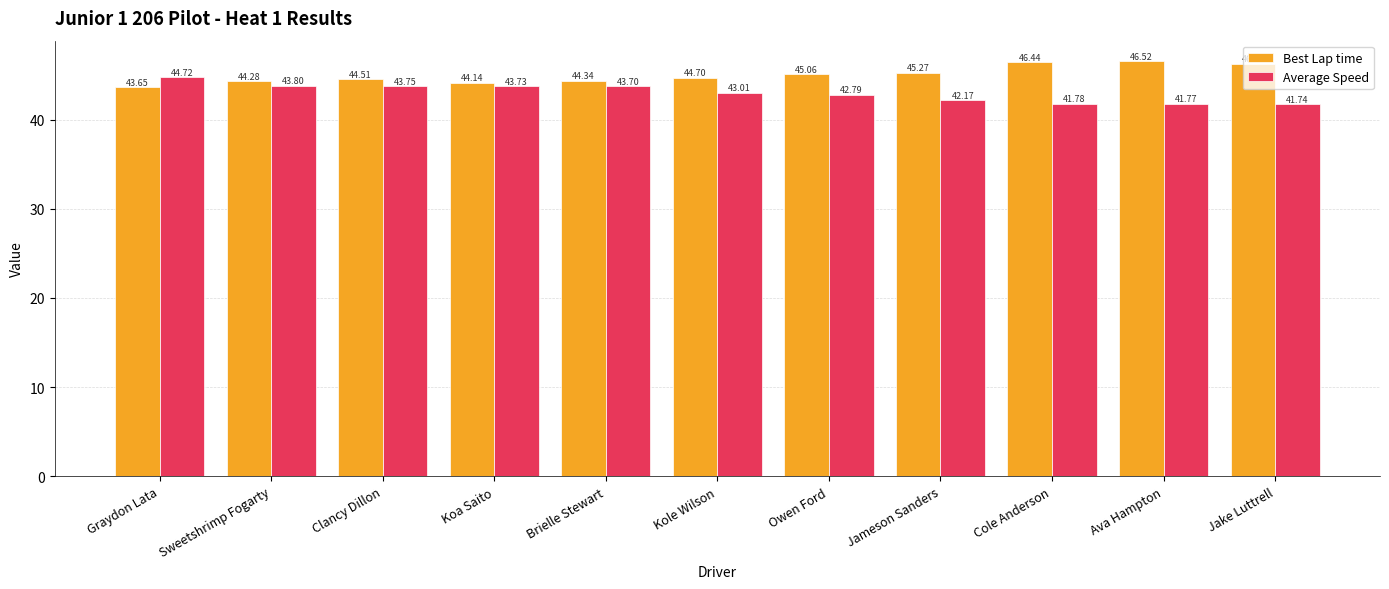

Rank the series by their maximum value, from lowest to highest.

Average Speed, Best Lap time